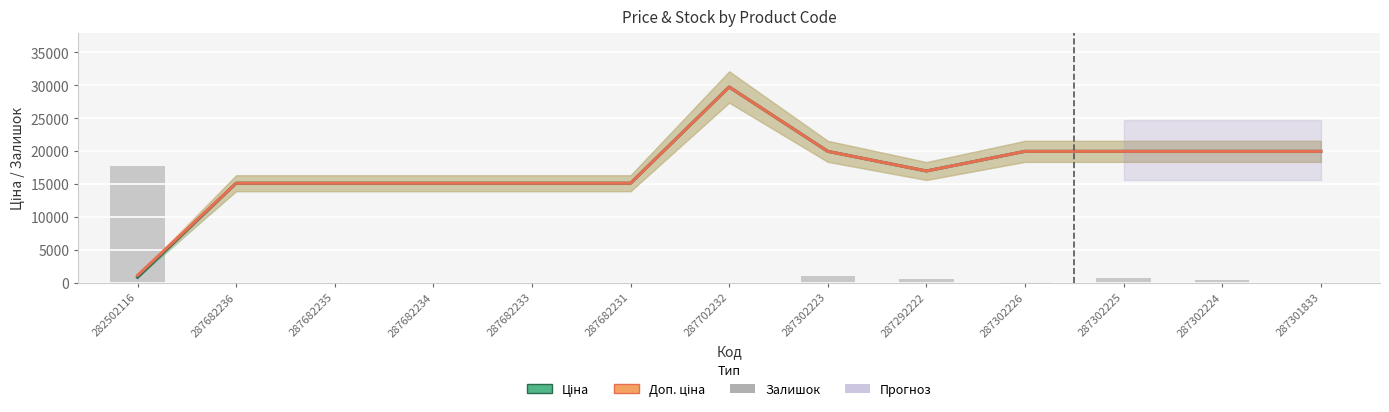

Reading left to right, transcribe all the data shown in this chart.

Ціна: 282502116=818.5	287682236=15120.0	287682235=15120.0	287682234=15120.0	287682233=15120.0	287682231=15120.0	287702232=29747.2	287302223=19964.2	287292222=16976.3	287302226=19964.2	287302225=19964.2	287302224=19964.2	287301833=19964.2
Доп. ціна: 282502116=1109.2	287682236=15120.0	287682235=15120.0	287682234=15120.0	287682233=15120.0	287682231=15120.0	287702232=29747.2	287302223=19964.2	287292222=16976.3	287302226=19964.2	287302225=19964.2	287302224=19964.2	287301833=19964.2
Залишок: 282502116=17706.7	287682236=0.0	287682235=0.0	287682234=0.0	287682233=0.0	287682231=0.0	287702232=0.0	287302223=991.6	287292222=566.6	287302226=141.7	287302225=708.3	287302224=425.0	287301833=0.0